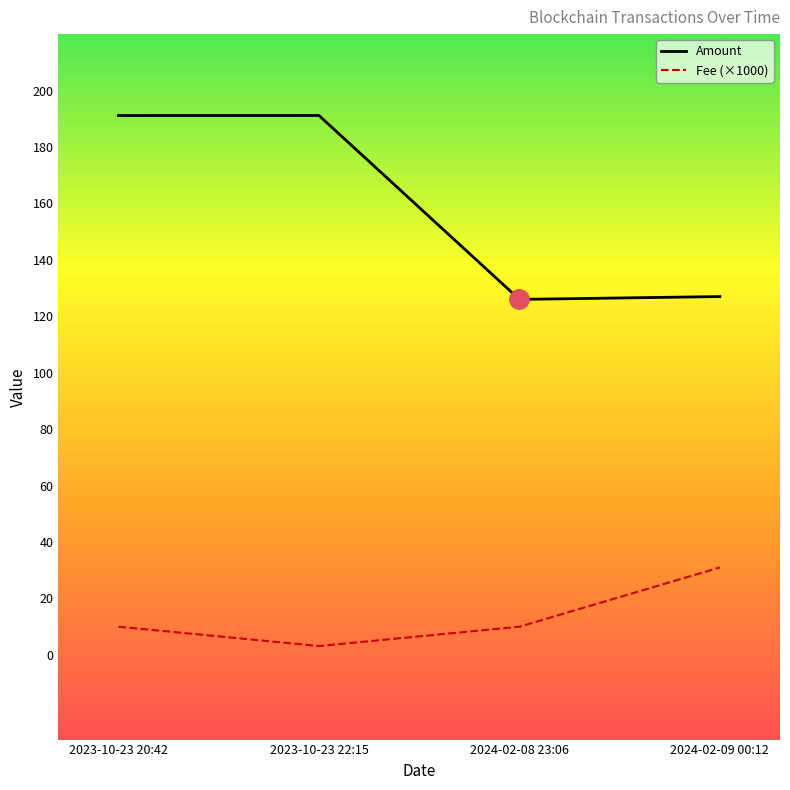

What are all the series names shown in the legend?

Amount, Fee (×1000)